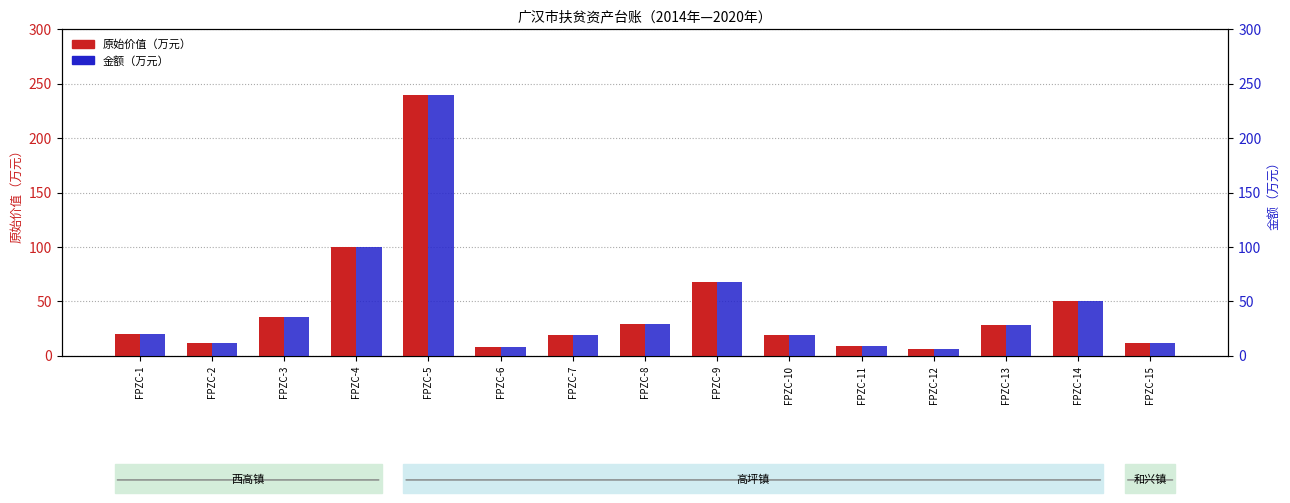

What is the lowest value of the 金额（万元） series?

6.0